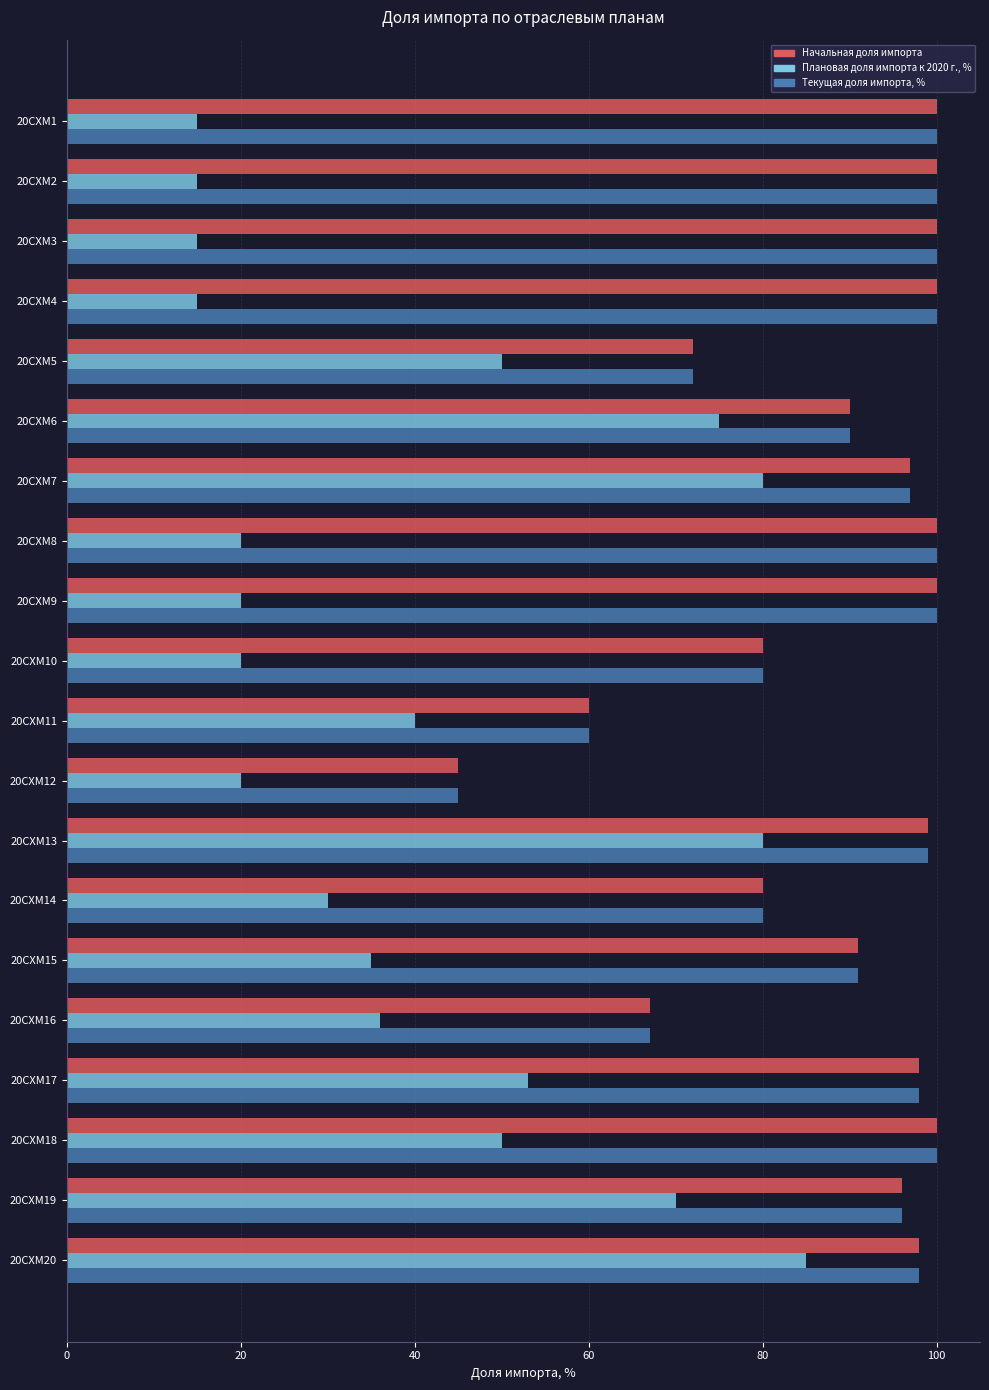

How many data points in Начальная доля импорта are less than 98?

10